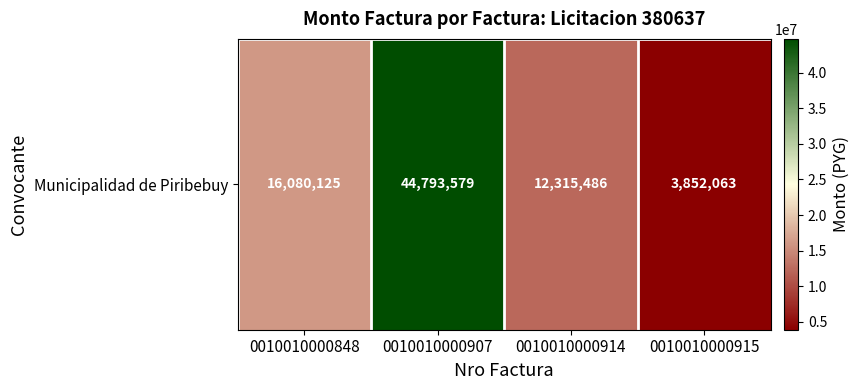

Where is the data nearest to the value 24322821?

0010010000848